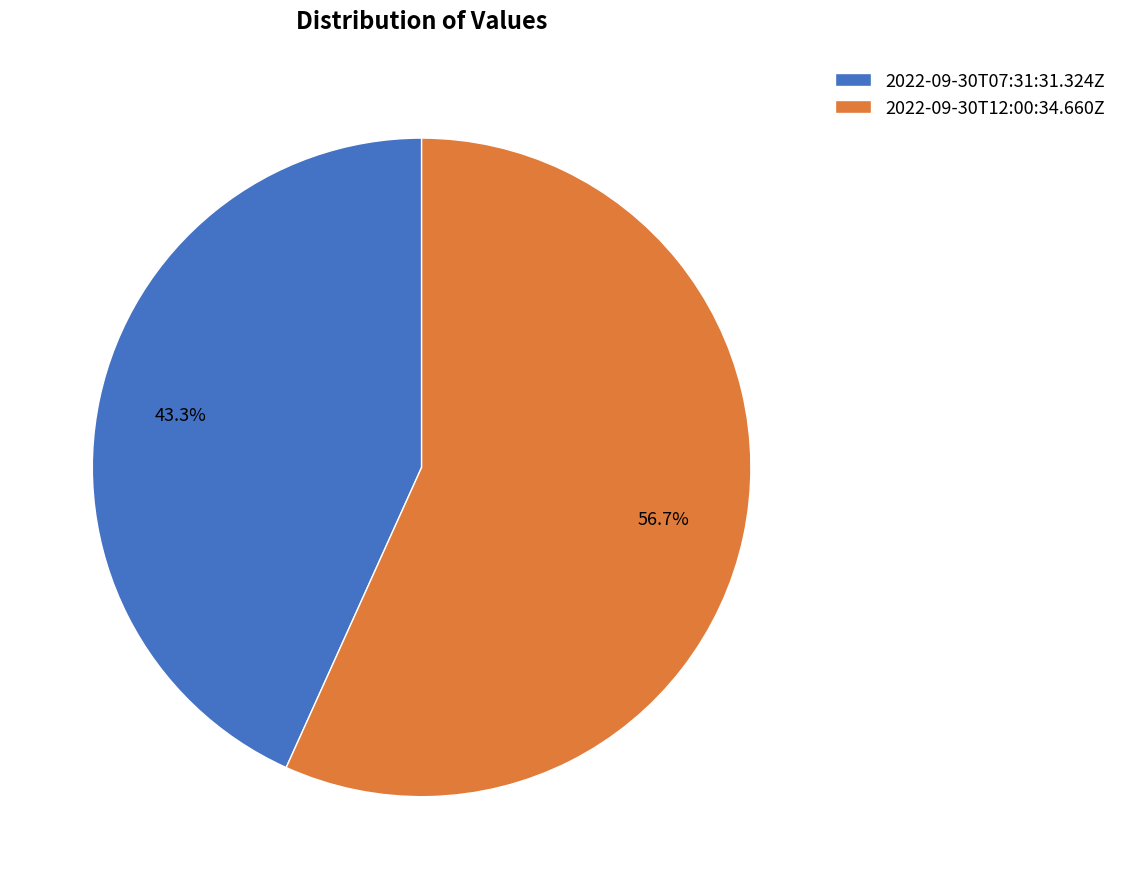

Combined, what portion of the pie is 2022-09-30T07:31:31.324Z and 2022-09-30T12:00:34.660Z?

100.0%